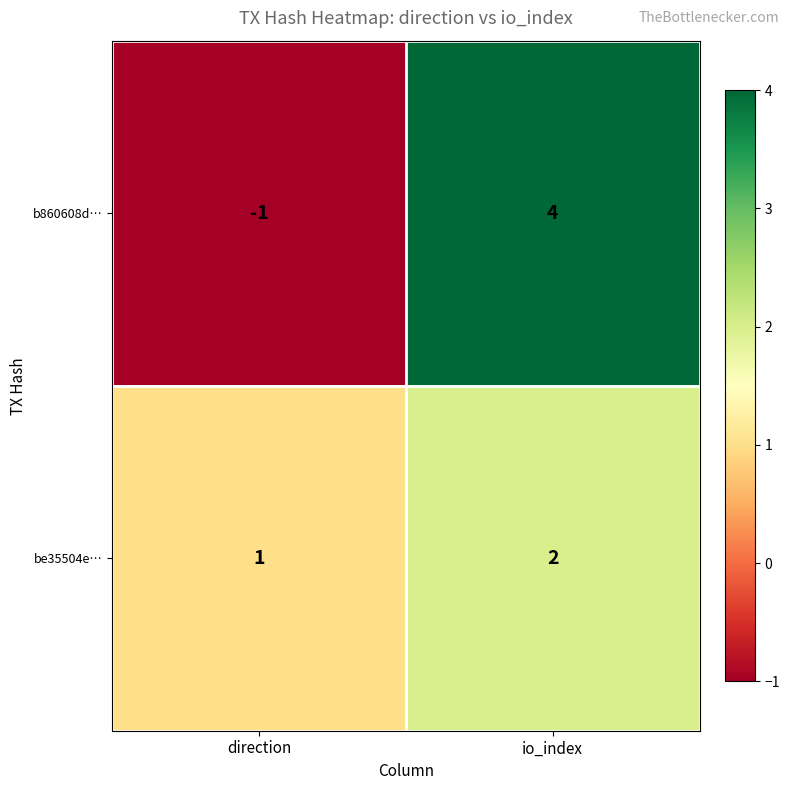

At which label is be35504e… closest to 1?

direction